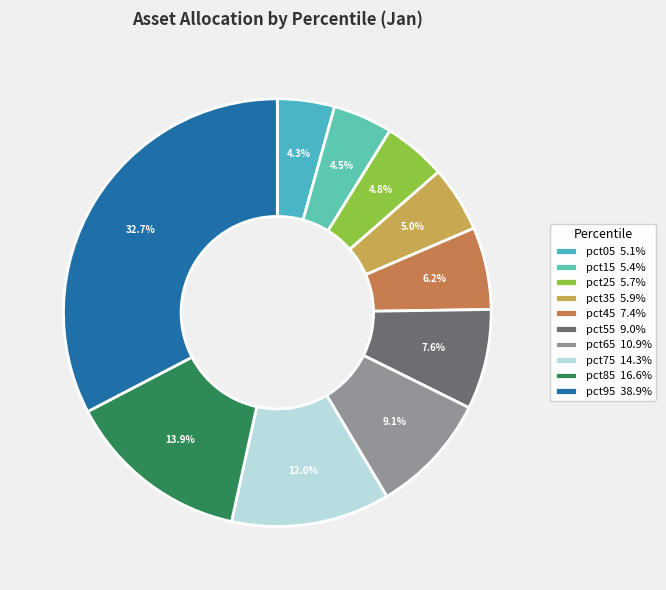

Do pct85 and pct25 together represent more than half of the pie?

No